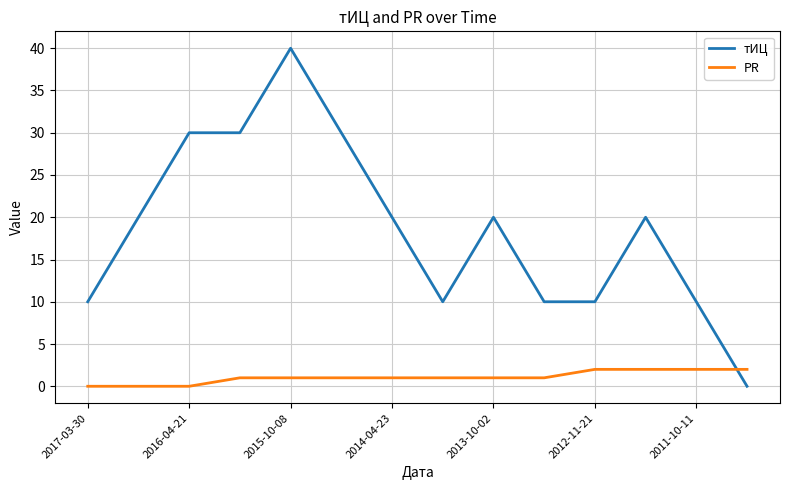

Which series has the widest spread of values?

тИЦ